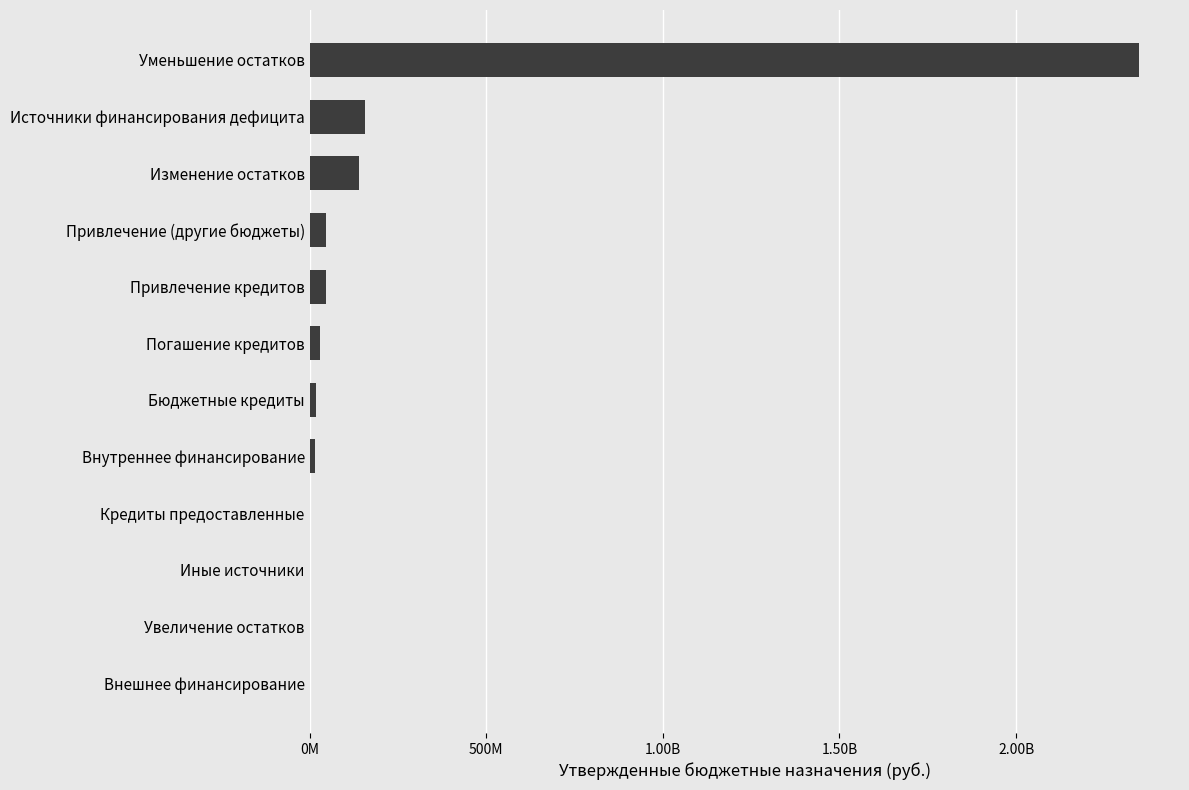

Are the bars horizontal?

Yes